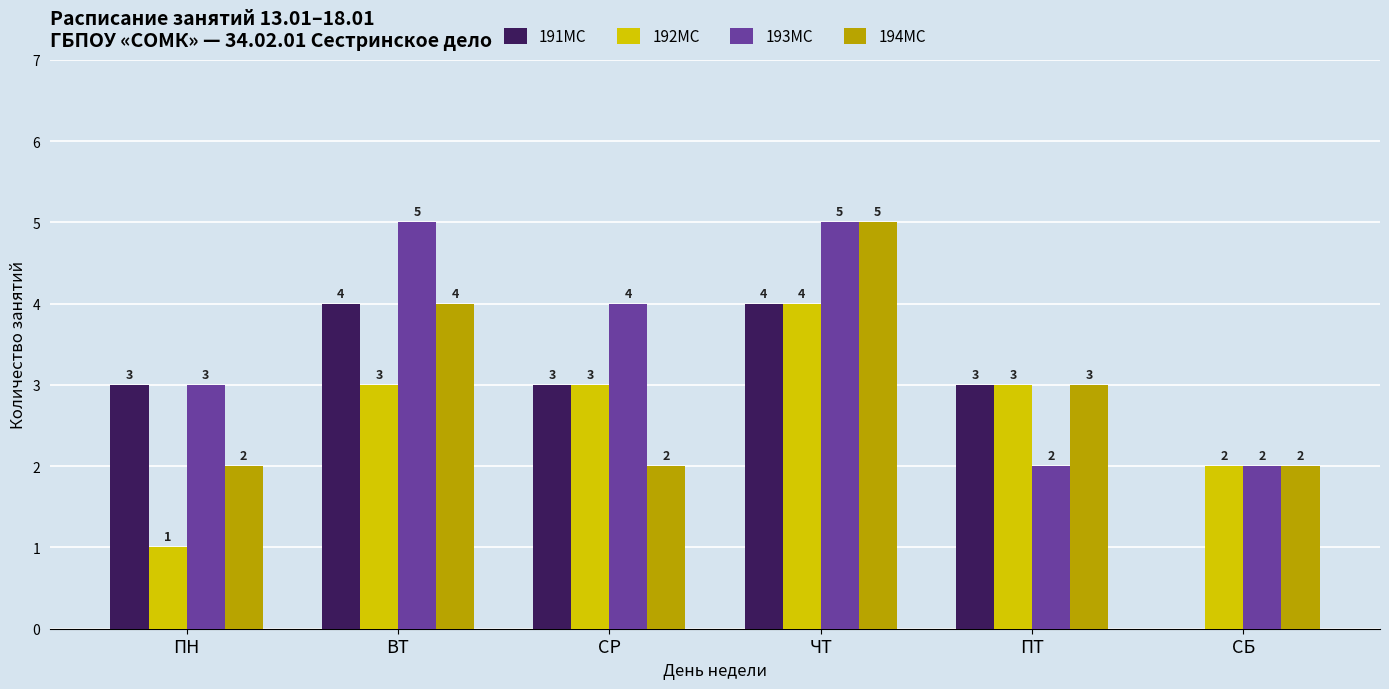

Which series has the largest total across all categories?

193МС